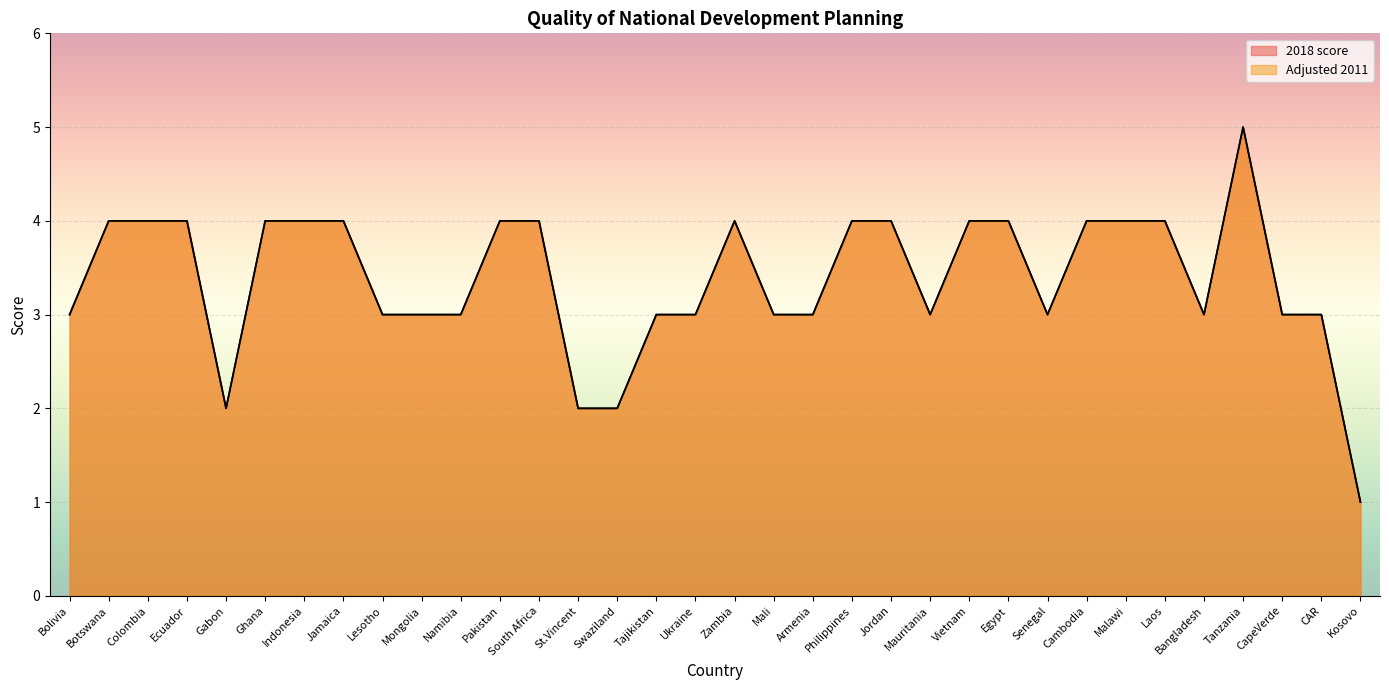

Reading left to right, transcribe all the data shown in this chart.

2018 score: 3	4	4	4	2	4	4	4	3	3	3	4	4	2	2	3	3	4	3	3	4	4	3	4	4	3	4	4	4	3	5	3	3	1
Adjusted 2011: 3	4	4	4	2	4	4	4	3	3	3	4	4	2	2	3	3	4	3	3	4	4	3	4	4	3	4	4	4	3	5	3	3	1